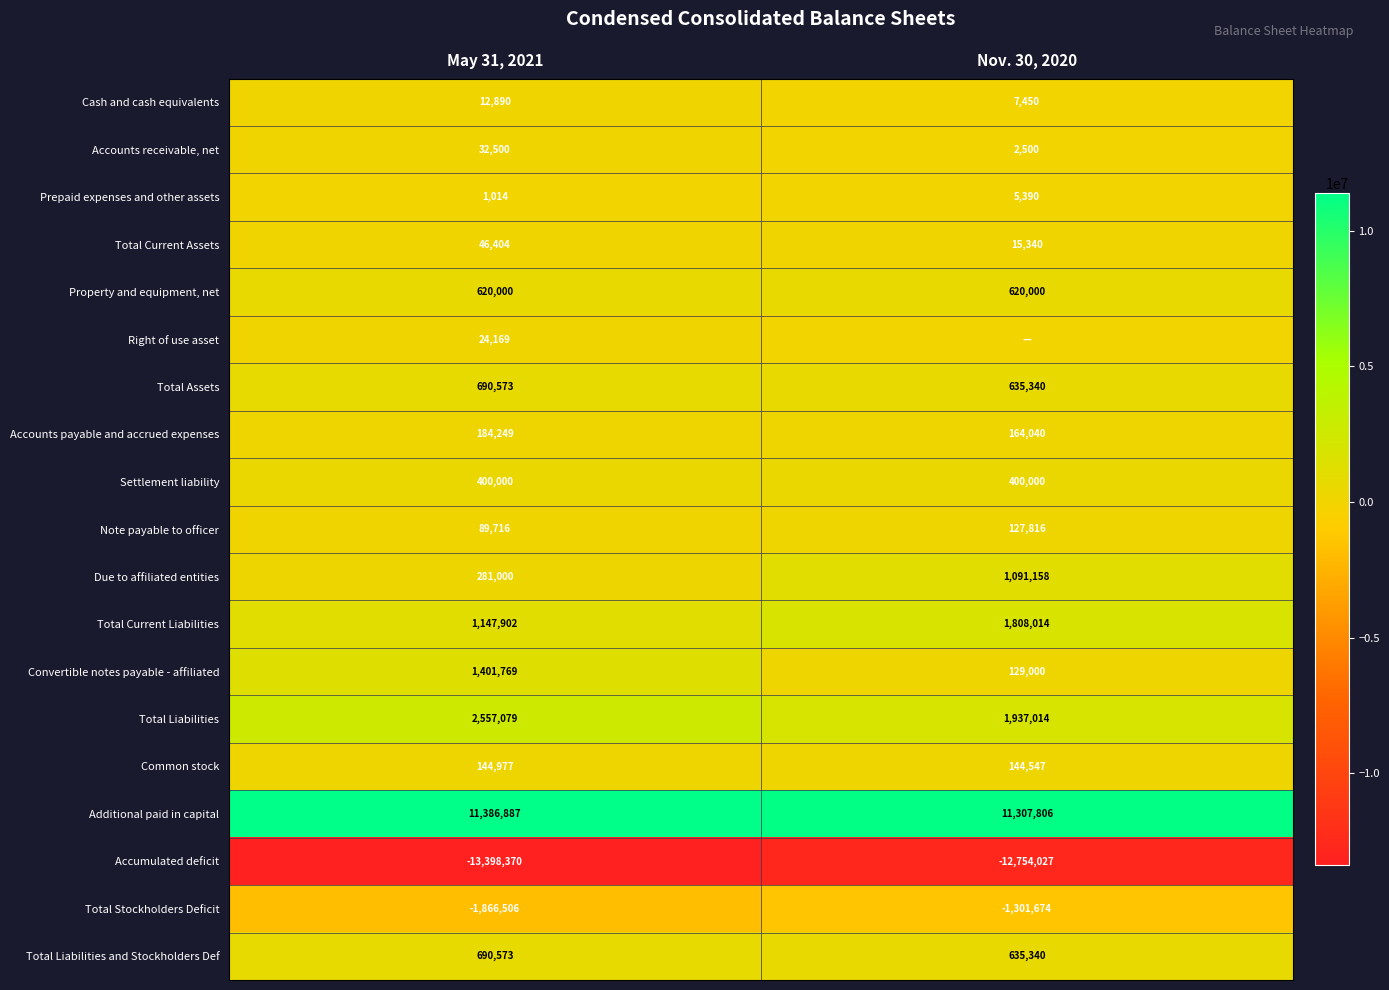

How many series are shown in this chart?

19